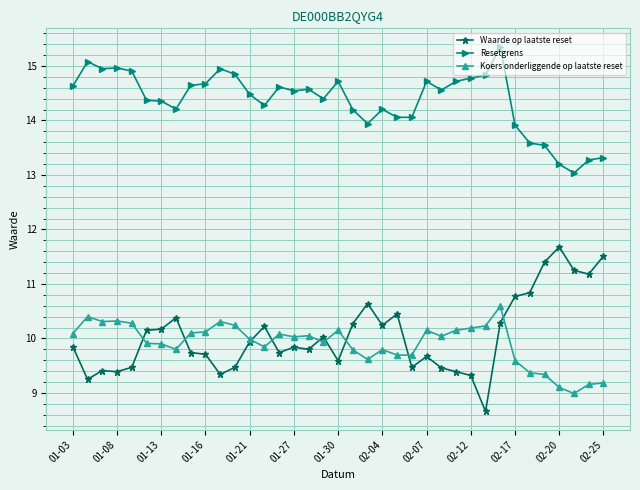

True or false: Waarde op laatste reset and Resetgrens cross at least once.

False